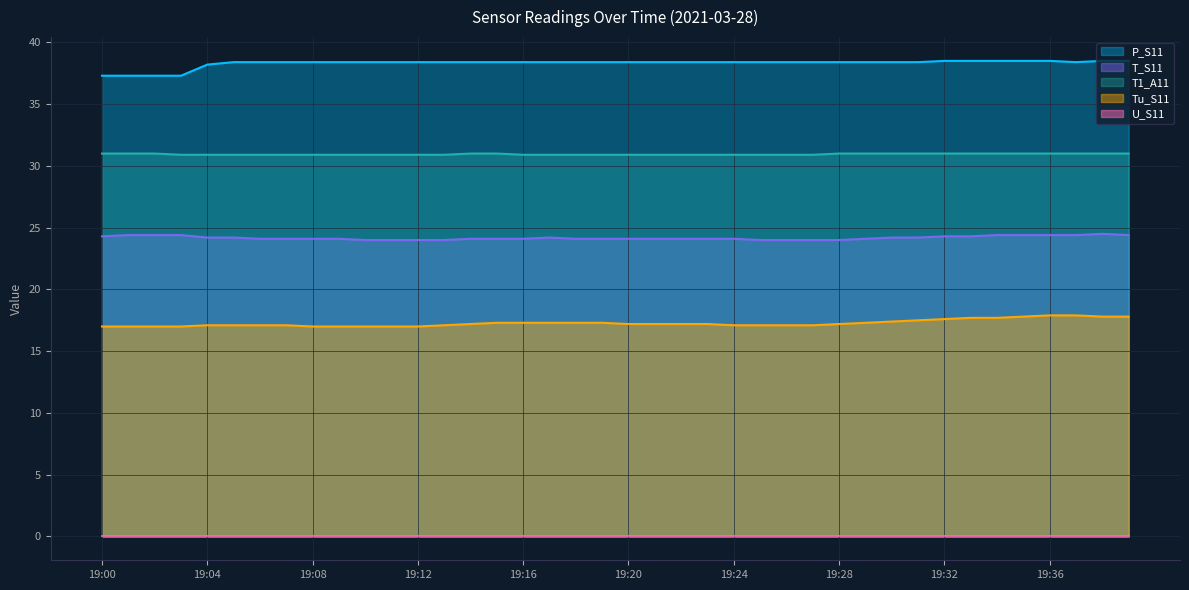

What is the maximum value for T1_A11?

31.0